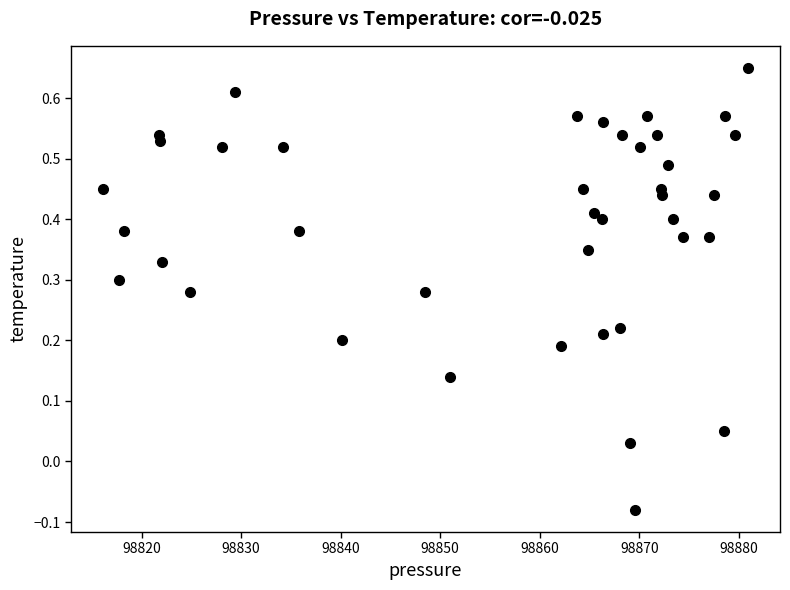

What is the range of X values (max minus min)?

64.8